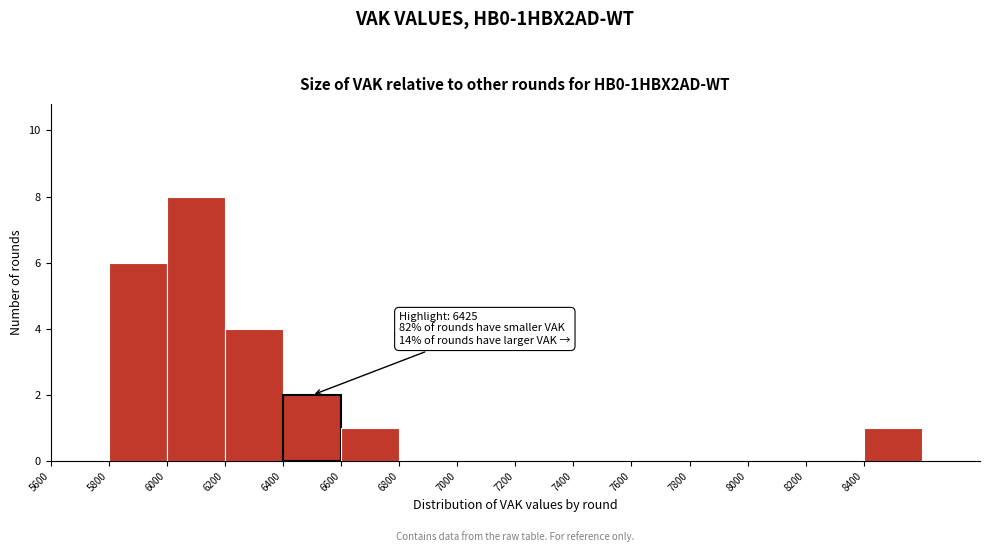

Over which range of the x-axis is the bar tallest?

6000 to 6200